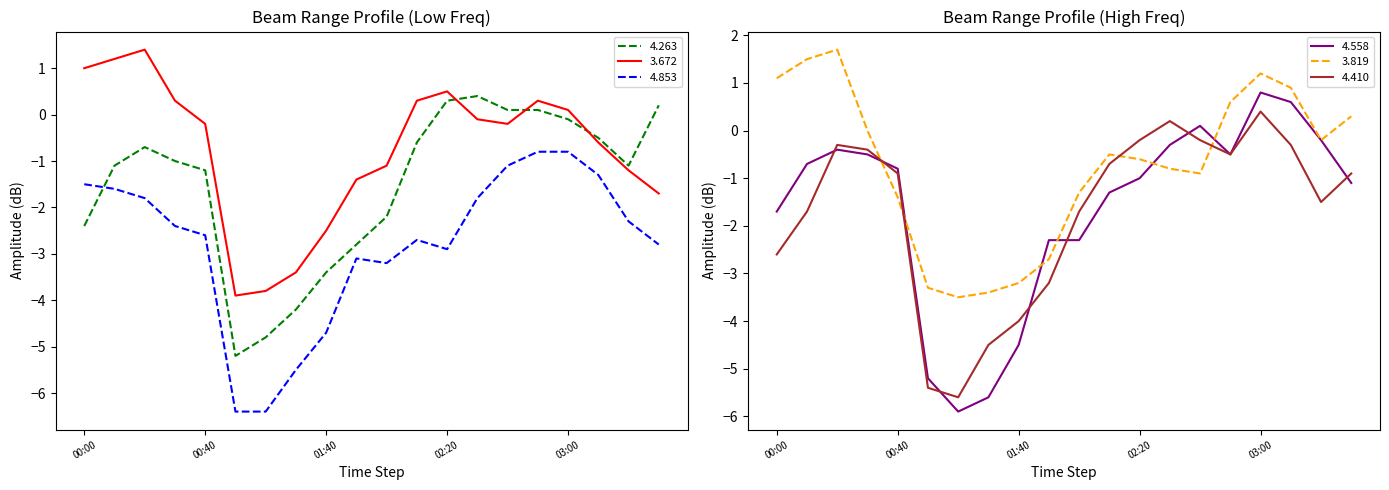

True or false: 4.263 and 3.672 cross at least once.

True